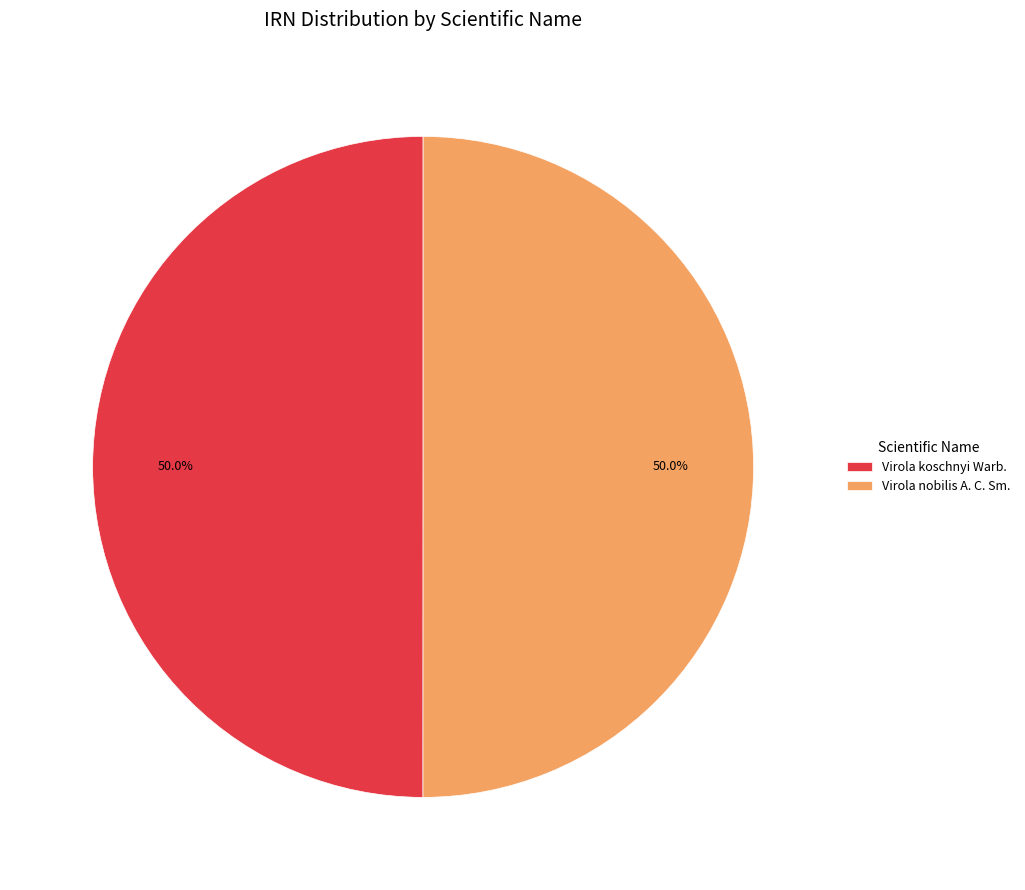

What is the ratio of the value at Virola koschnyi Warb. to the value at Virola nobilis A. C. Sm.?

1.0